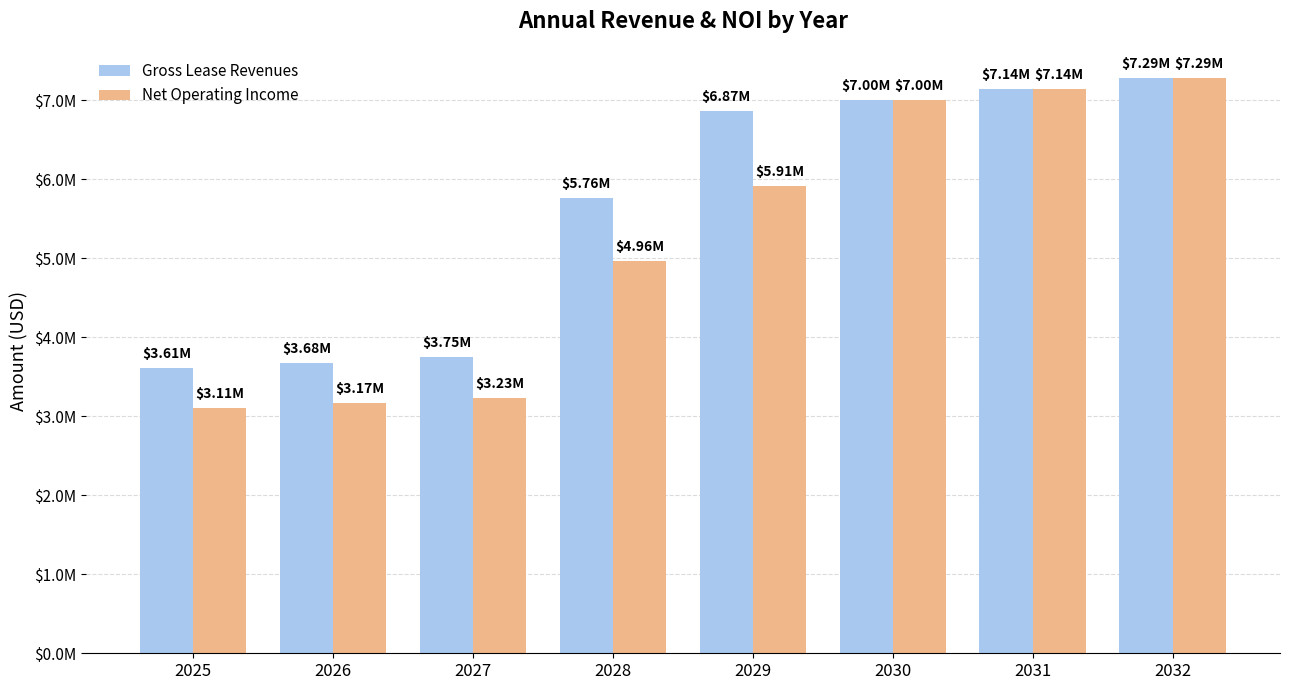

What are all the series names shown in the legend?

Gross Lease Revenues, Net Operating Income